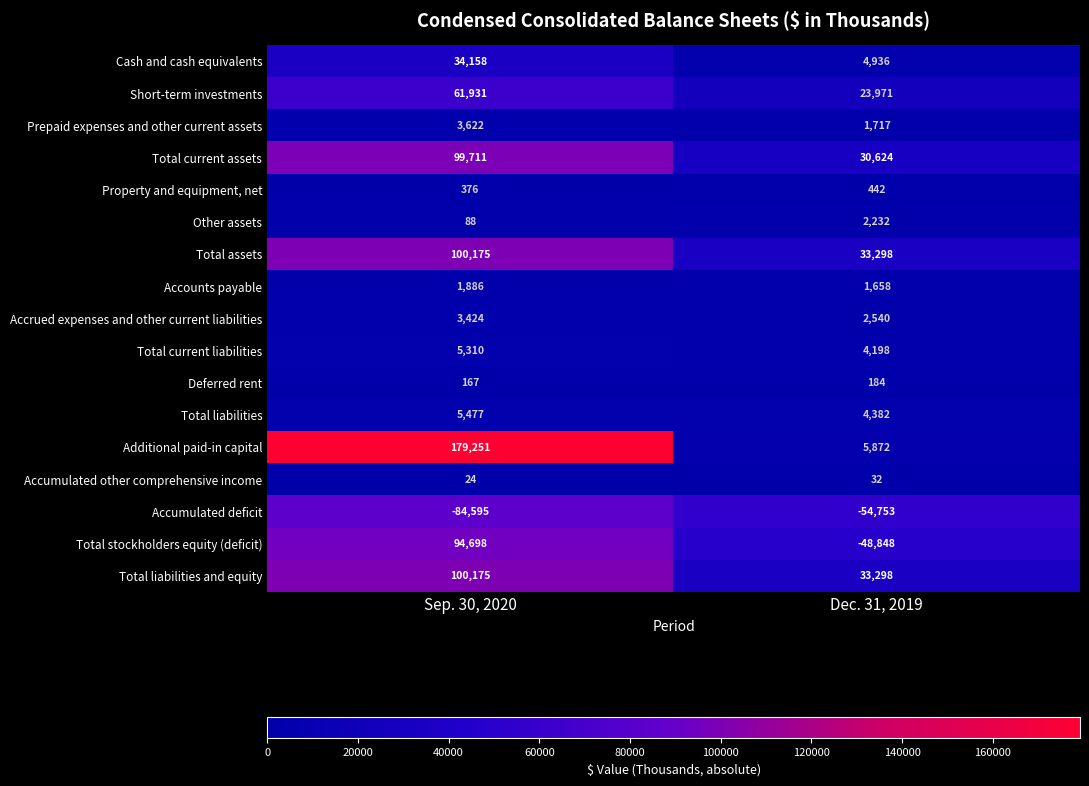

Read the Total stockholders equity (deficit) value at Sep. 30, 2020, to the nearest 50.

94700